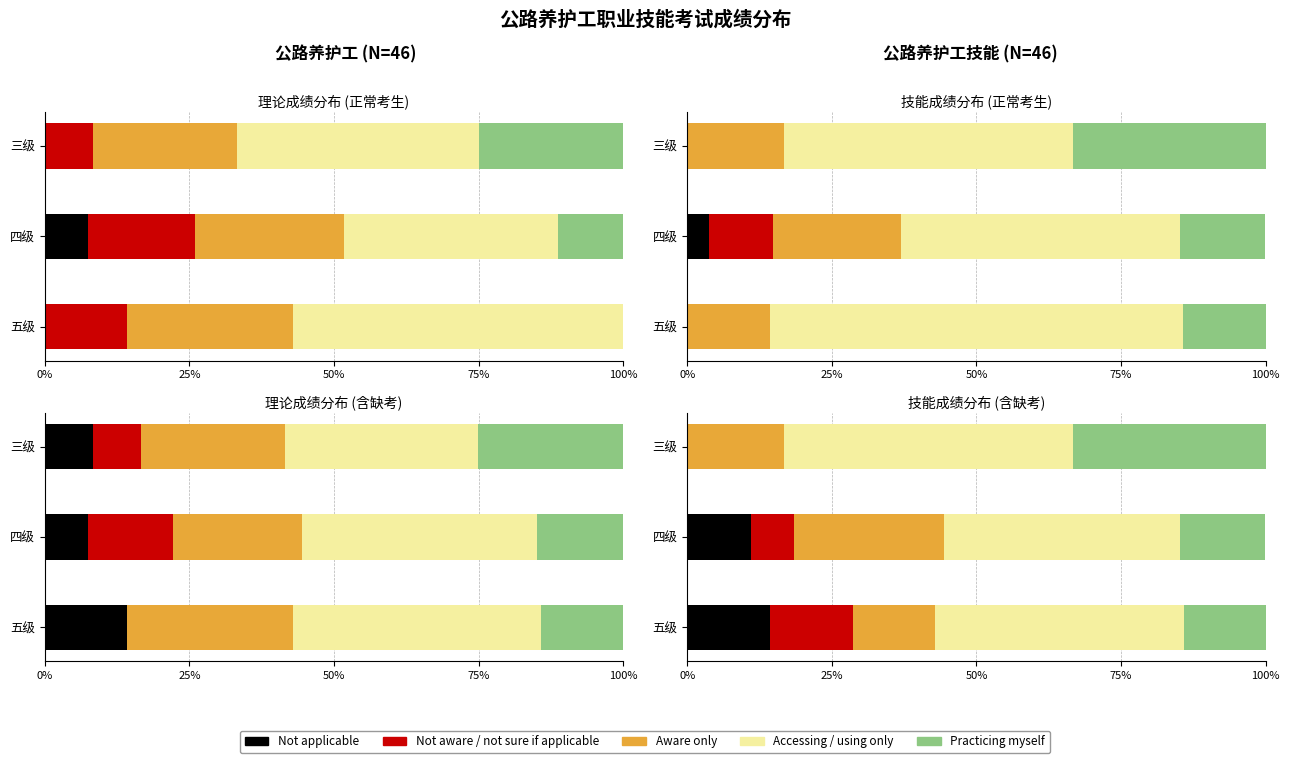

At how many categories does at least one series exceed 6?

3